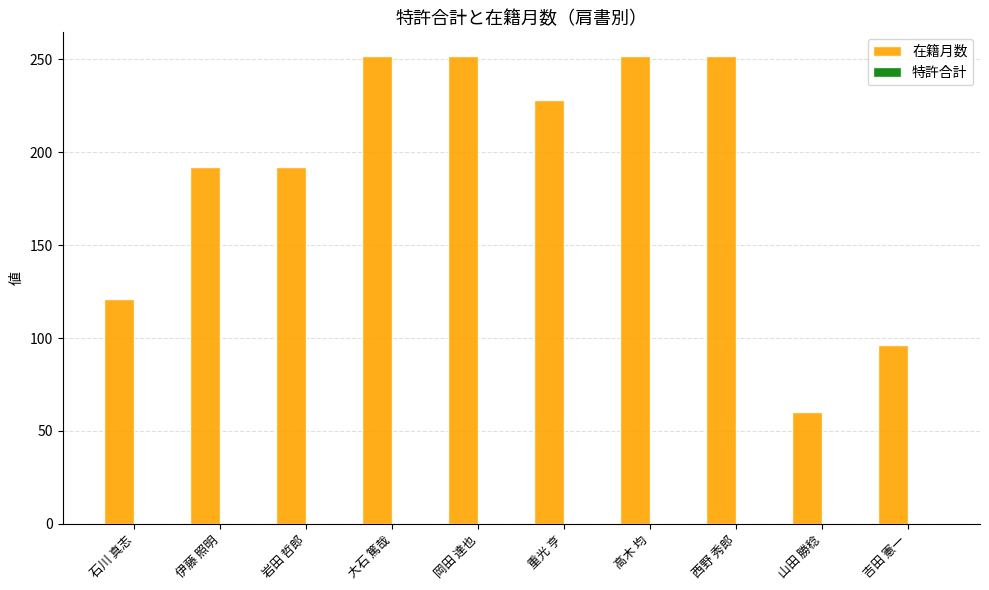

Read the value at 山田 勝稔, to the nearest 50.

50